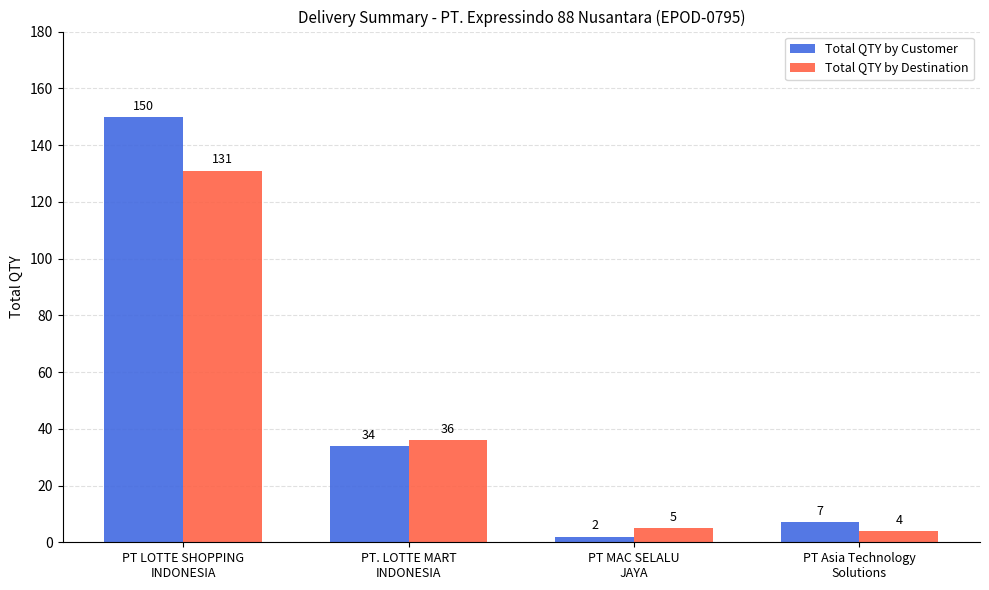

Reading left to right, transcribe all the data shown in this chart.

Total QTY by Customer: 150	34	2	7
Total QTY by Destination: 131	36	5	4